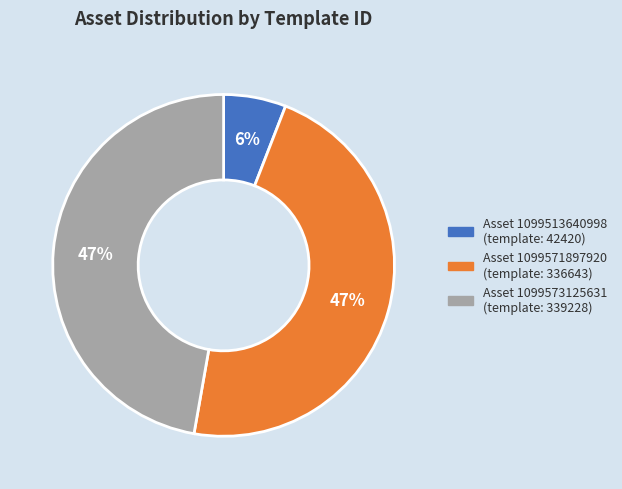

To the nearest percent, what is the difference between the largest and smallest slice percentages?

41%